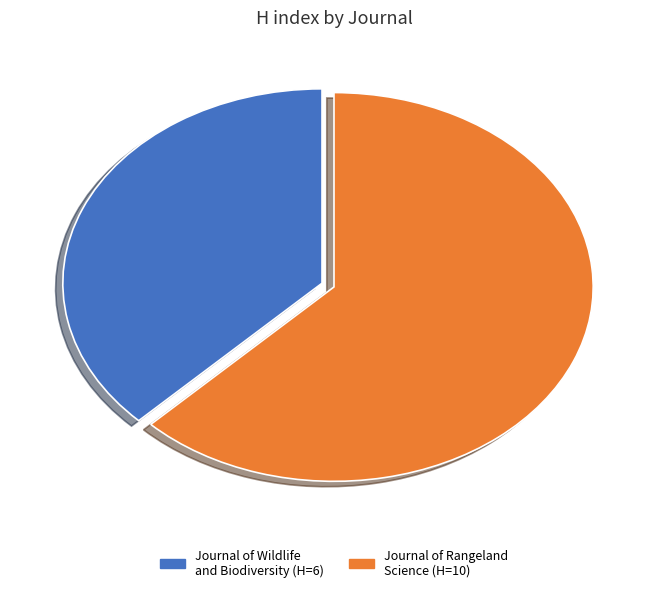

Is the sum of Journal of Rangeland Science and Journal of Wildlife and Biodiversity greater than half?

Yes